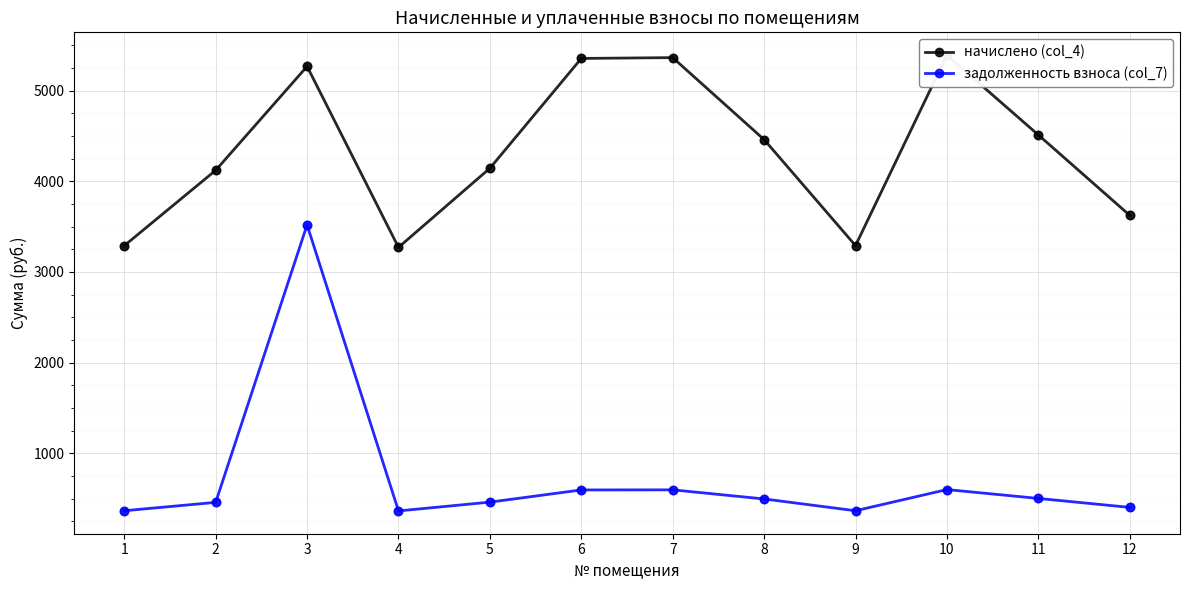

Which series has the widest spread of Y values?

задолженность взноса (col_7)